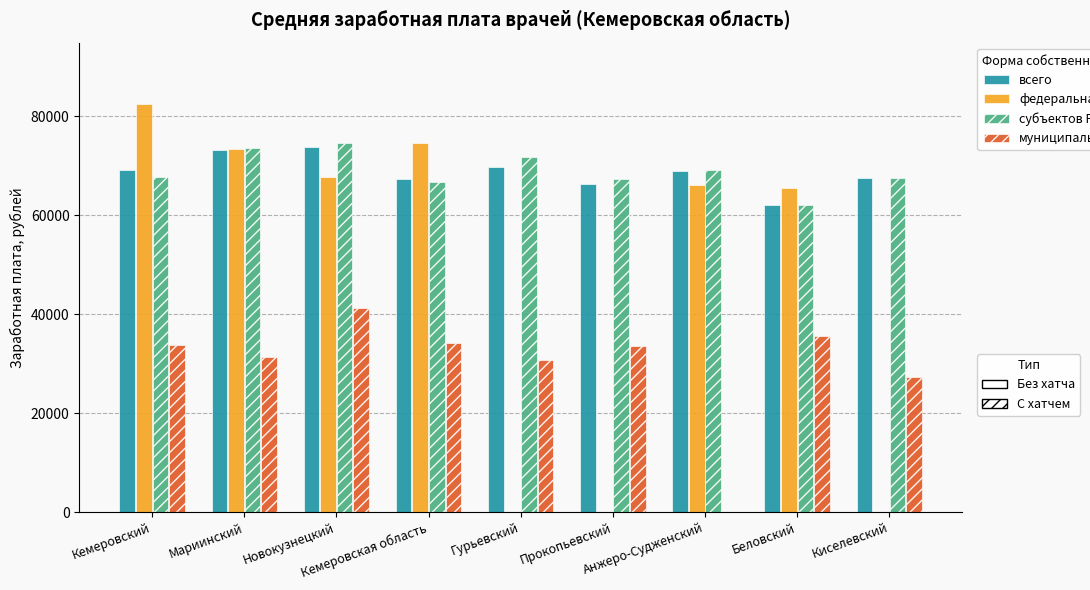

At which category is the sum across all series the highest?

Новокузнецкий